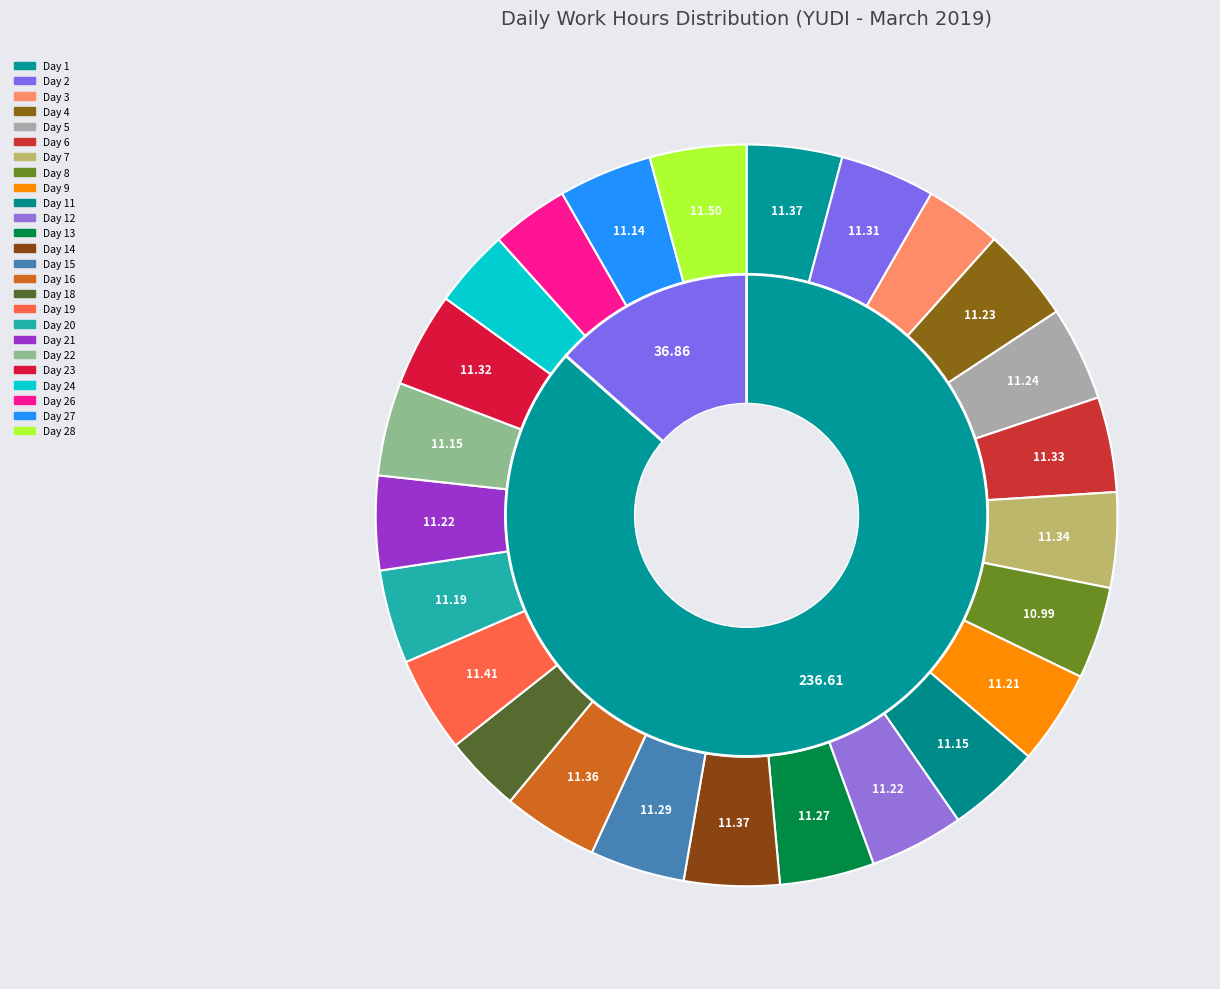

What is the total percentage of Day 11 and Day 6?

8.2%